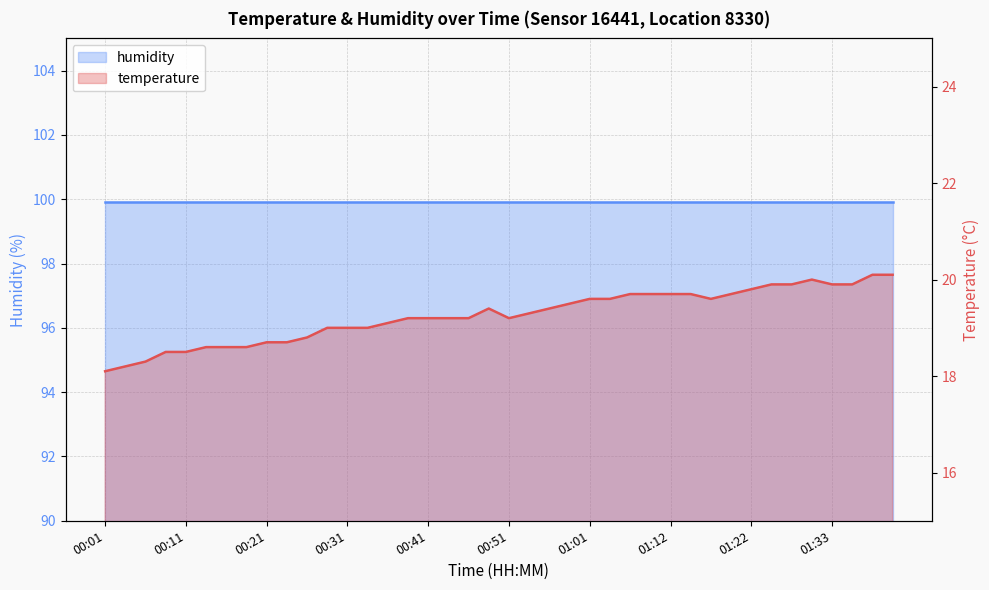

How many categories are shown in the chart?

40